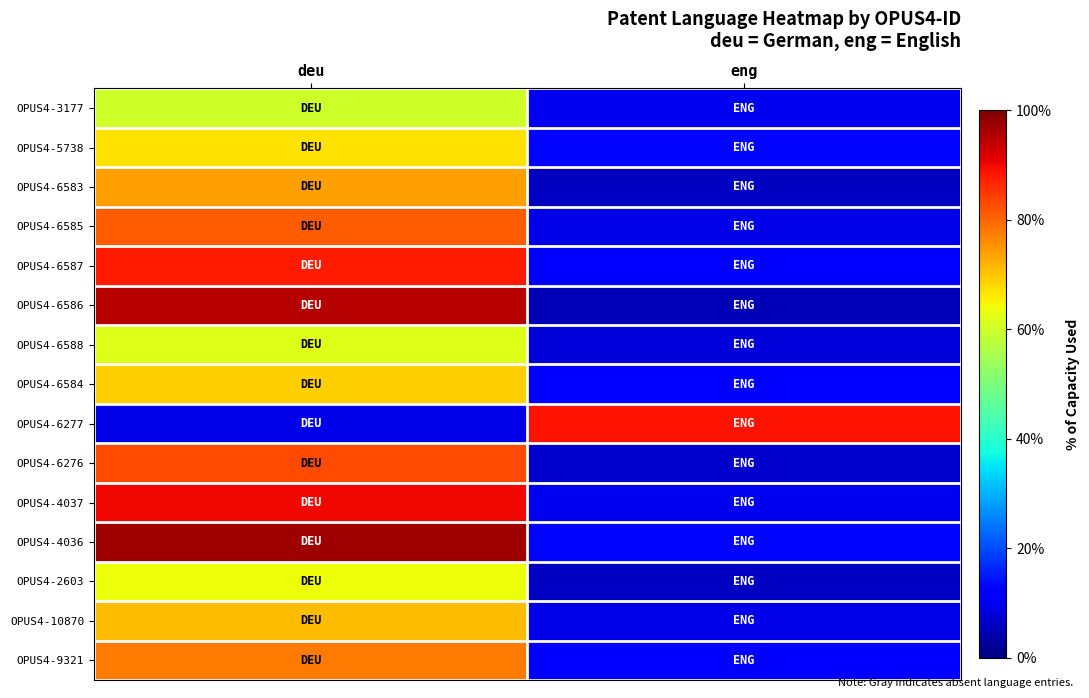

What is the minimum value shown in the chart?

5